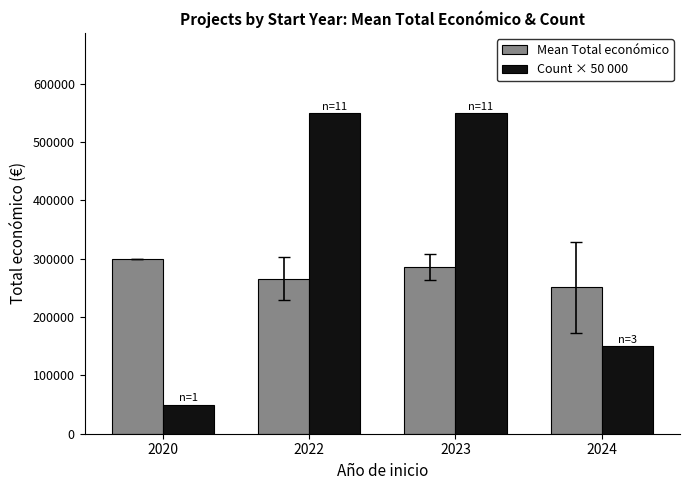

Which series has the largest range (max minus min)?

Count × 50 000